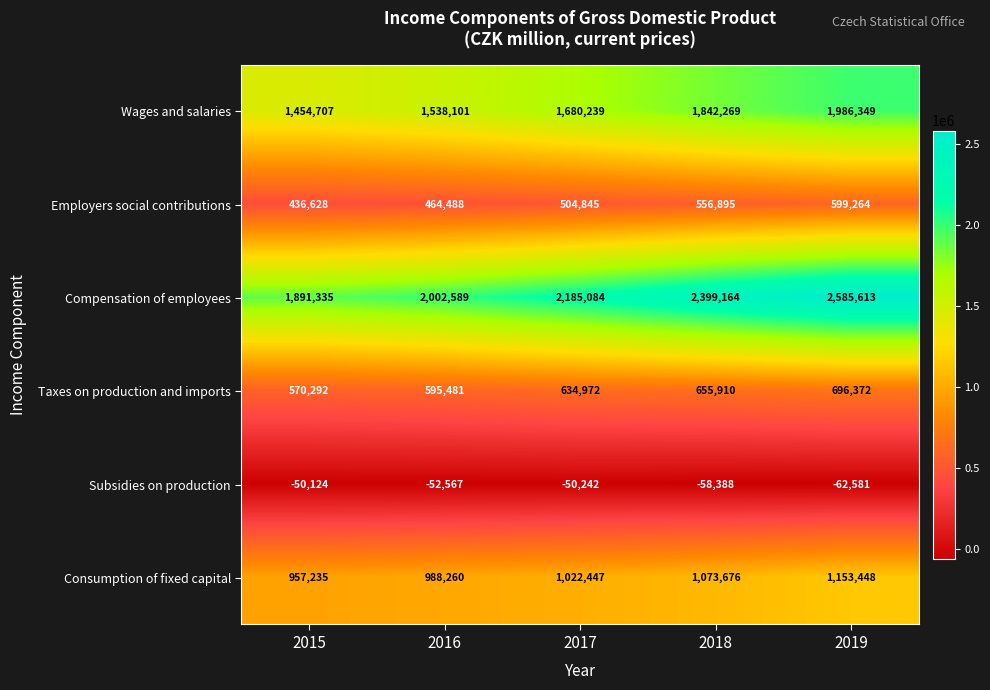

Reading left to right, extract all data points from this chart.

Wages and salaries: 2015=1454707	2016=1538101	2017=1680239	2018=1842269	2019=1986349
Employers social contributions: 2015=436628	2016=464488	2017=504845	2018=556895	2019=599264
Compensation of employees: 2015=1891335	2016=2002589	2017=2185084	2018=2399164	2019=2585613
Taxes on production and imports: 2015=570292	2016=595481	2017=634972	2018=655910	2019=696372
Subsidies on production: 2015=-50124	2016=-52567	2017=-50242	2018=-58388	2019=-62581
Consumption of fixed capital: 2015=957235	2016=988260	2017=1022447	2018=1073676	2019=1153448